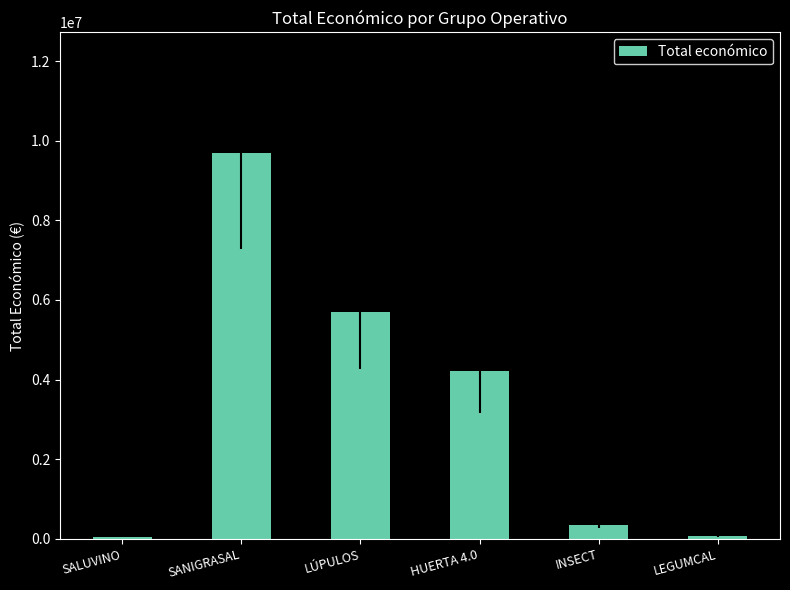

What is the sum of all values?

20065396